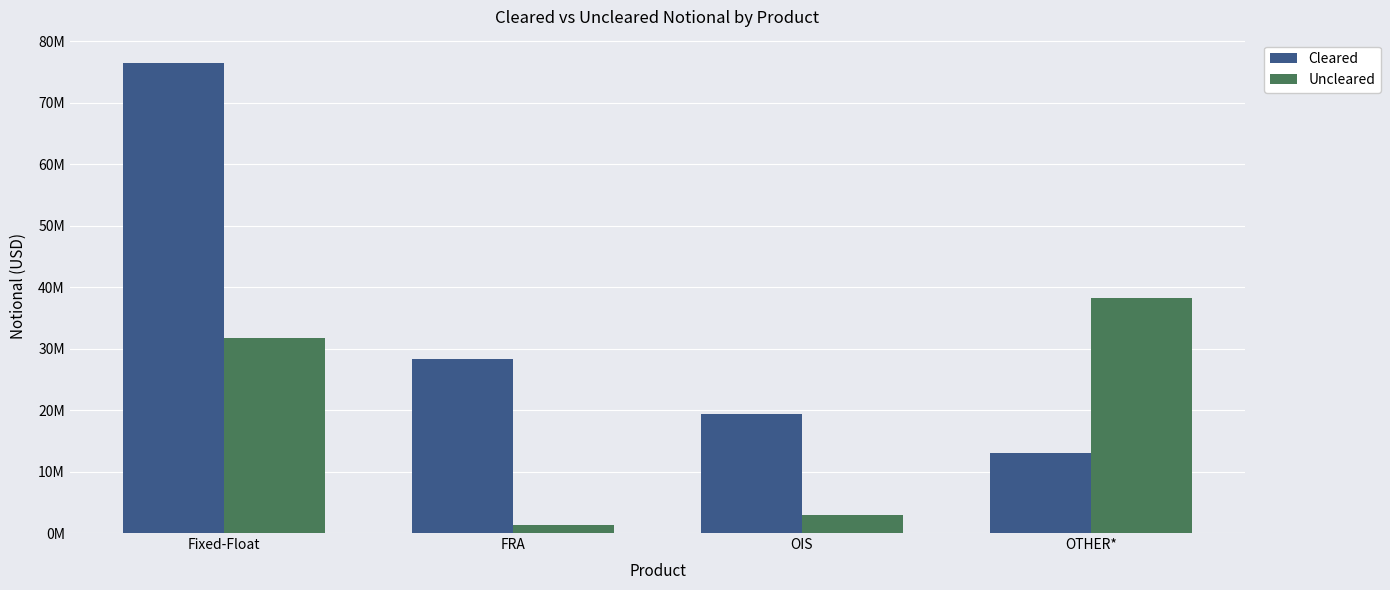

Read the Cleared value at Fixed-Float.

76404392